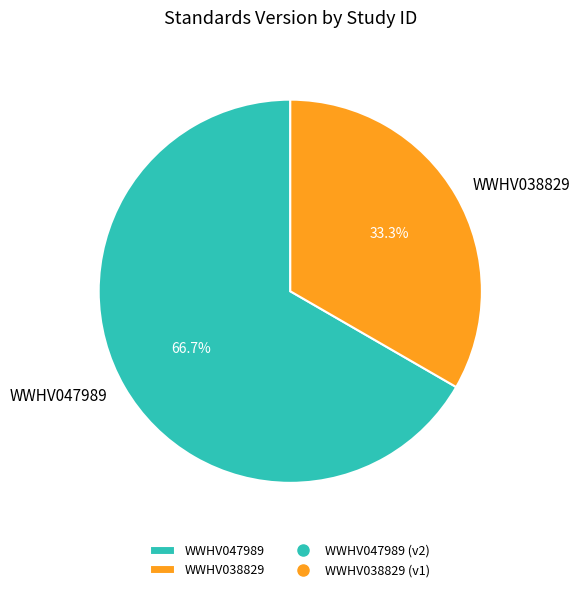

What portion of the pie excludes WWHV047989?

33.3%